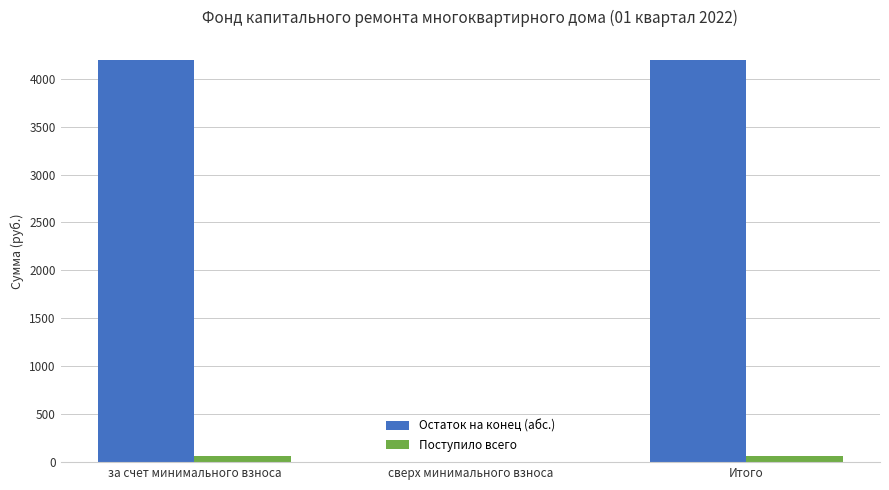

How many groups of bars are there?

3